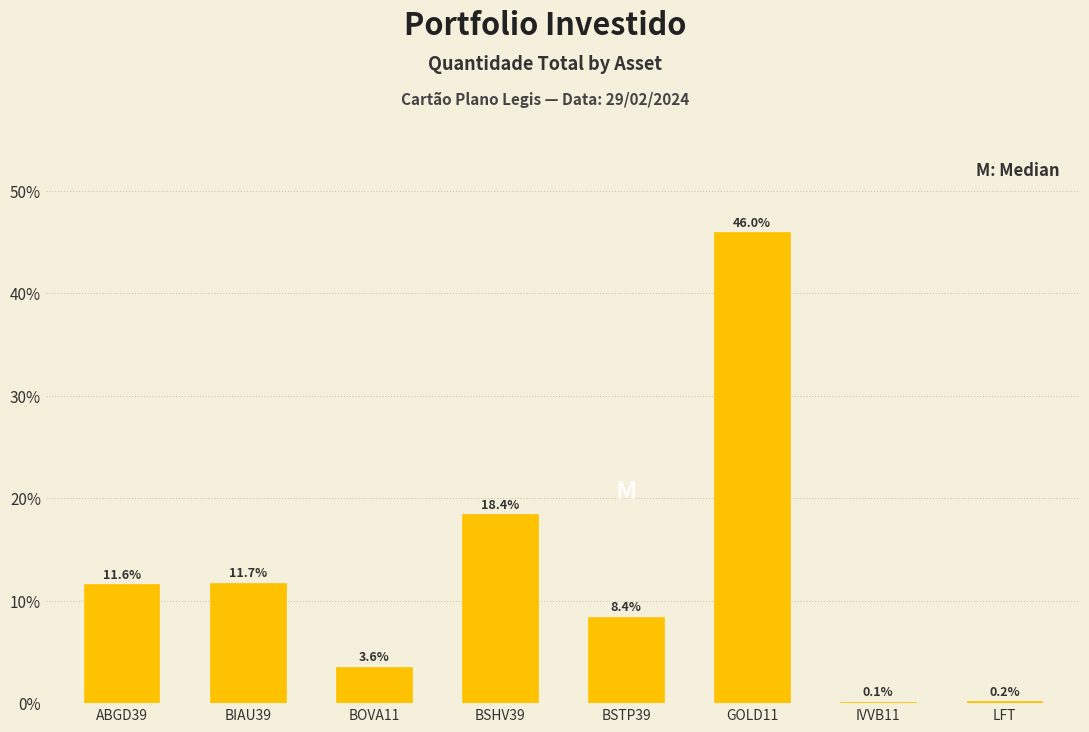

Reading right to left, extract all data points from this chart.

LFT=0.2	IVVB11=0.1	GOLD11=46.0	BSTP39=8.4	BSHV39=18.4	BOVA11=3.6	BIAU39=11.7	ABGD39=11.6